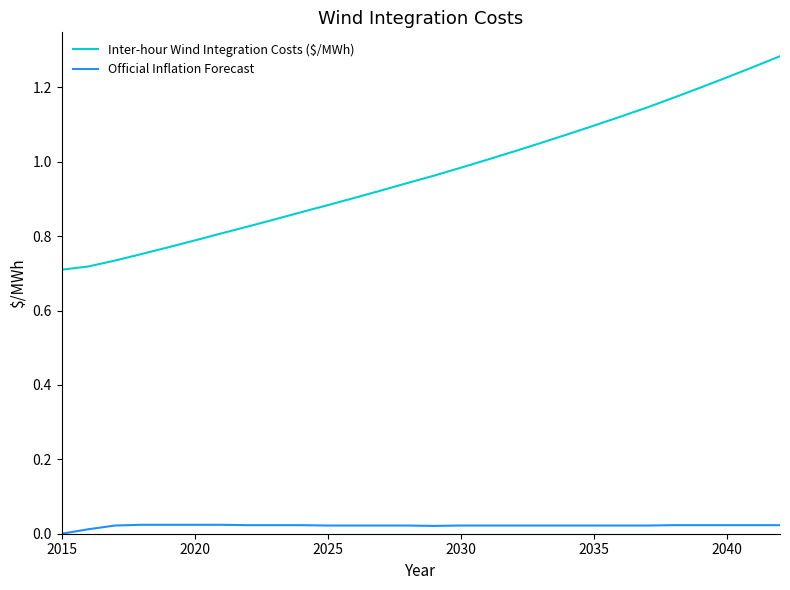

Which series has the widest spread of values?

Inter-hour Wind Integration Costs ($/MWh)